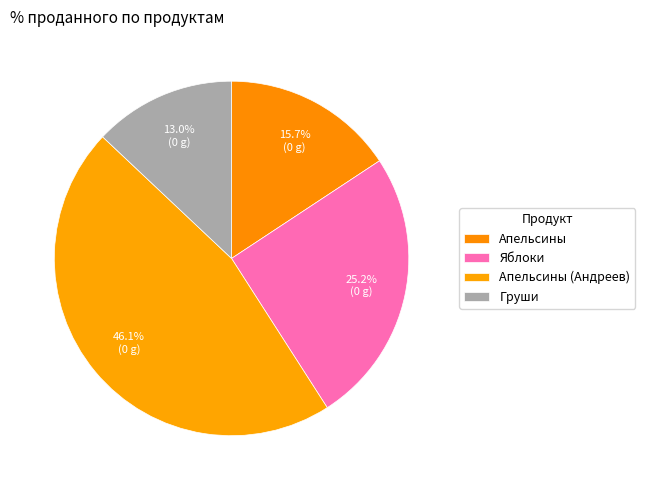

Is Апельсины the majority of the pie?

No